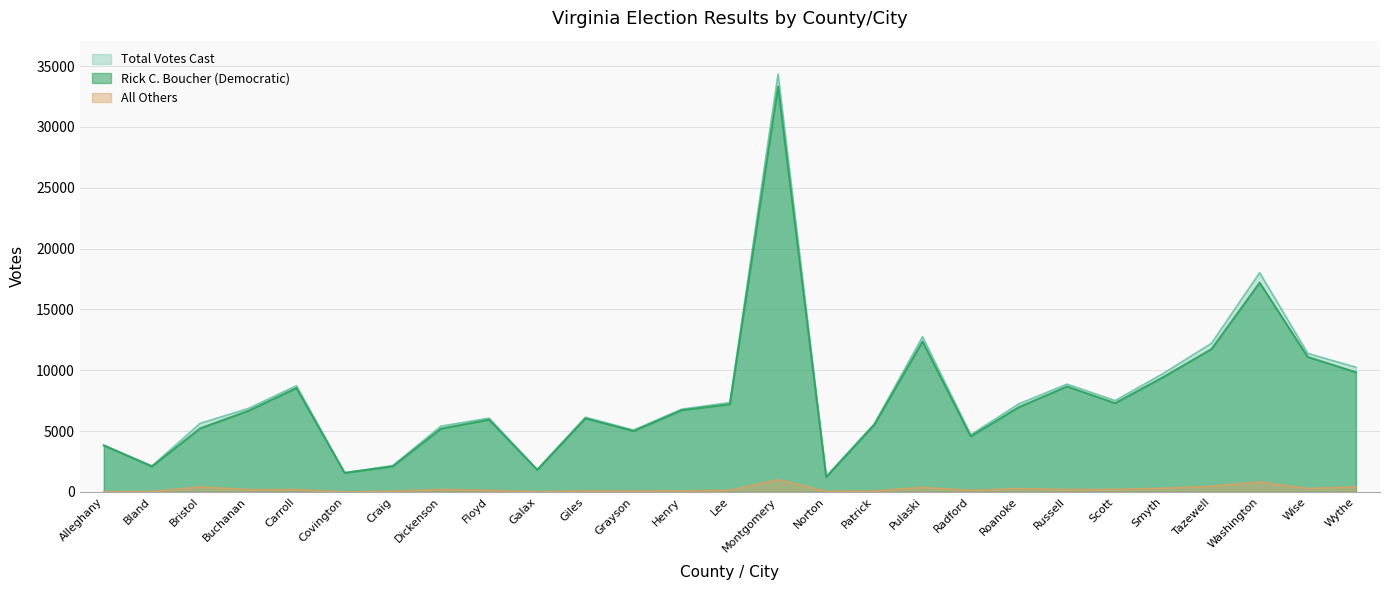

At which label does Total Votes Cast reach its peak?

Montgomery